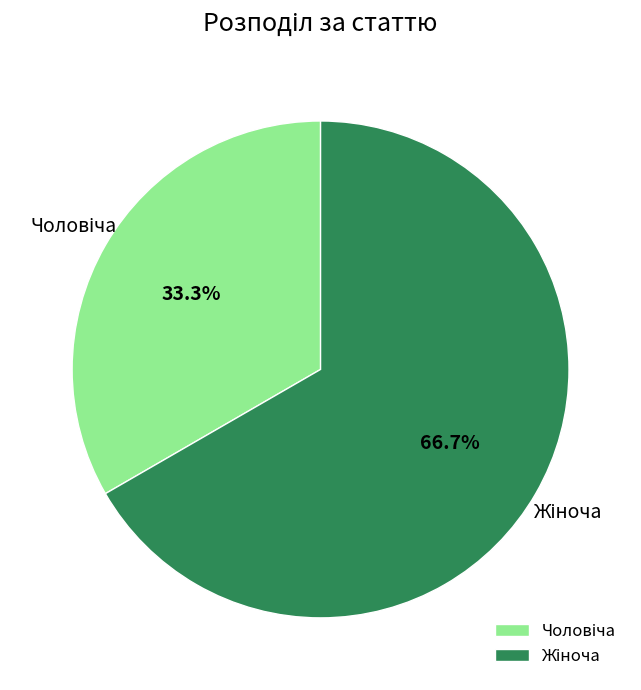

Does any single category account for the majority?

Yes